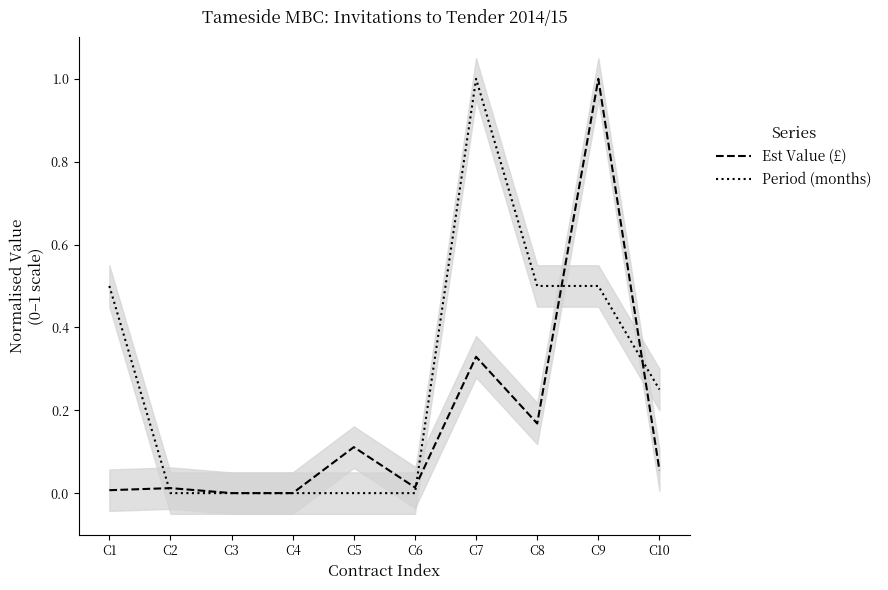

Reading left to right, list all the values displayed in this chart.

Est Value (£): 0.0	0.0	0.0	0.0	0.1	0.0	0.3	0.2	1.0	0.1
Period (months): 0.5	0.0	0.0	0.0	0.0	0.0	1.0	0.5	0.5	0.2